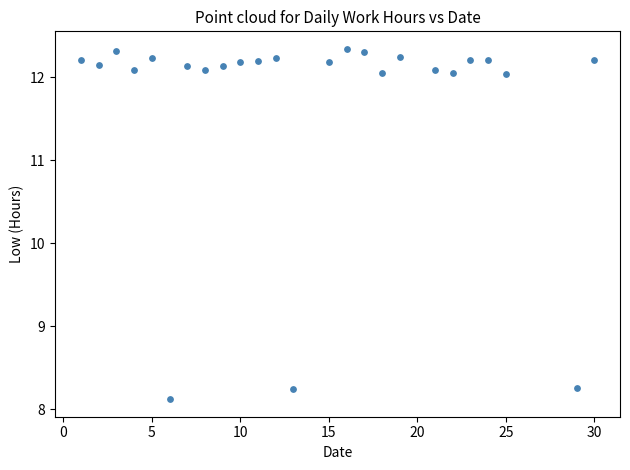

What is the range of X values (max minus min)?

29.0